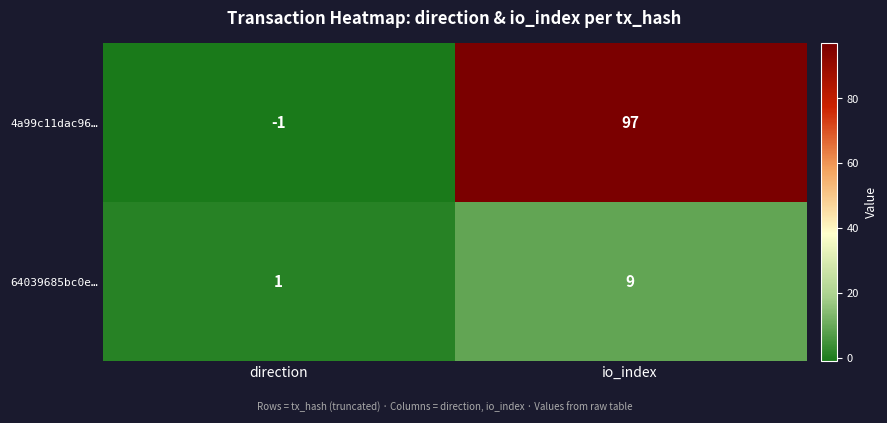

At which label does 64039685bc0e… reach its minimum?

direction